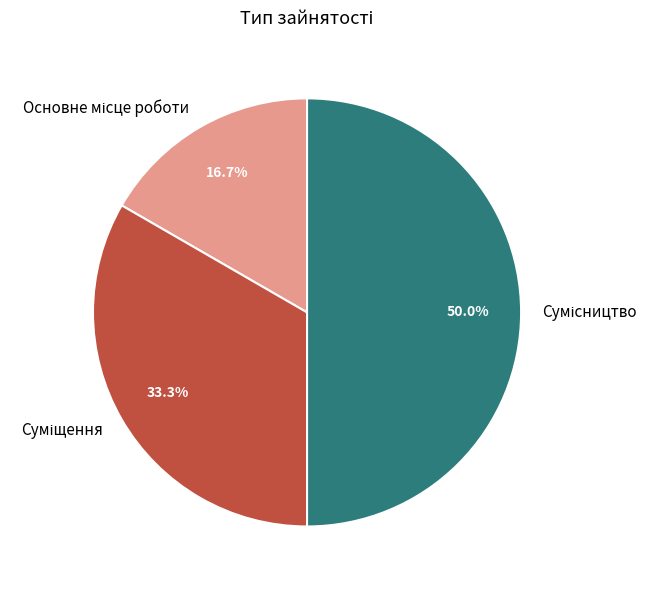

How many slices are in this pie chart?

3